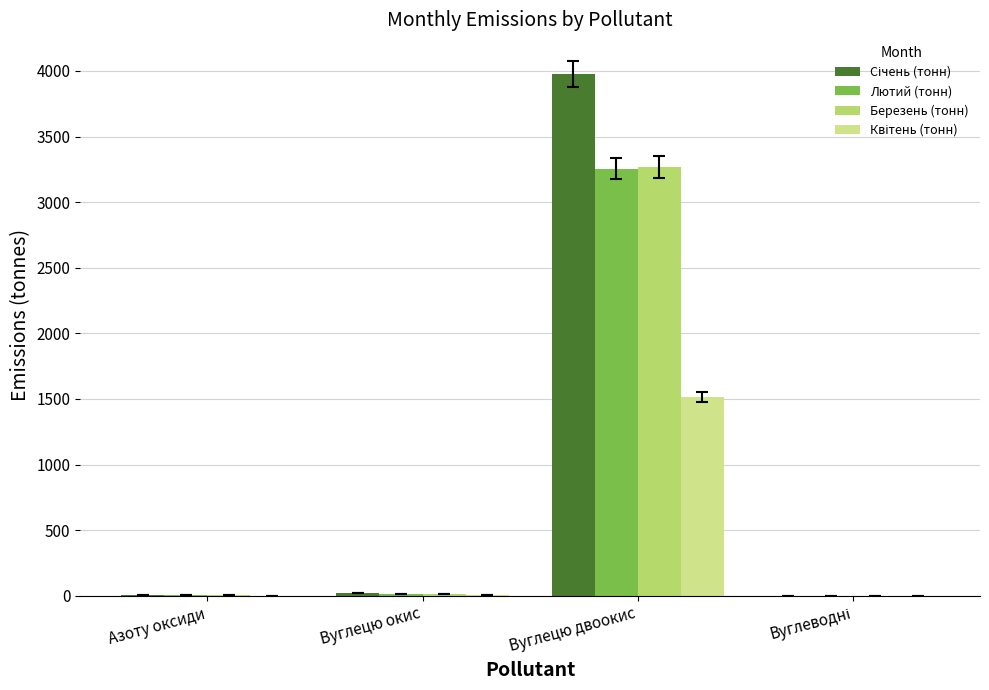

Where does the Лютий (тонн) series first go above 15?

Вуглецю окис